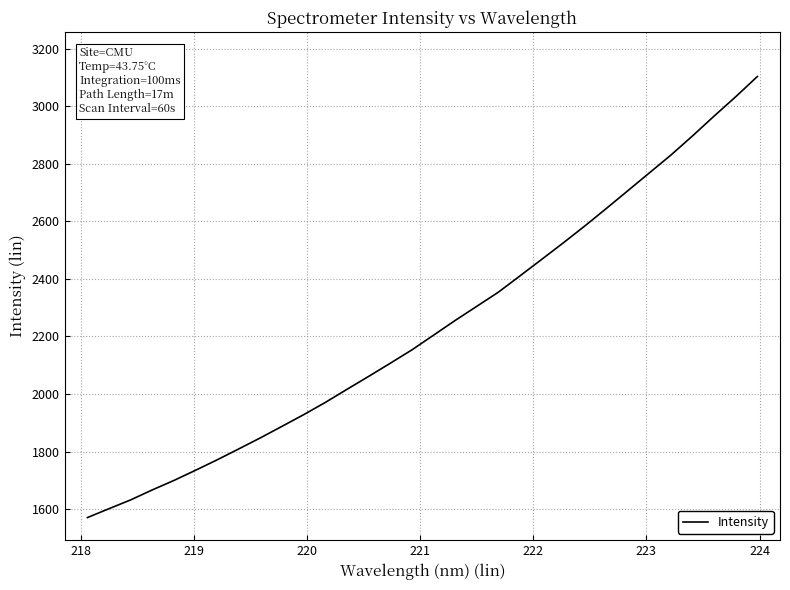

What is the sum of all values?

71512.7